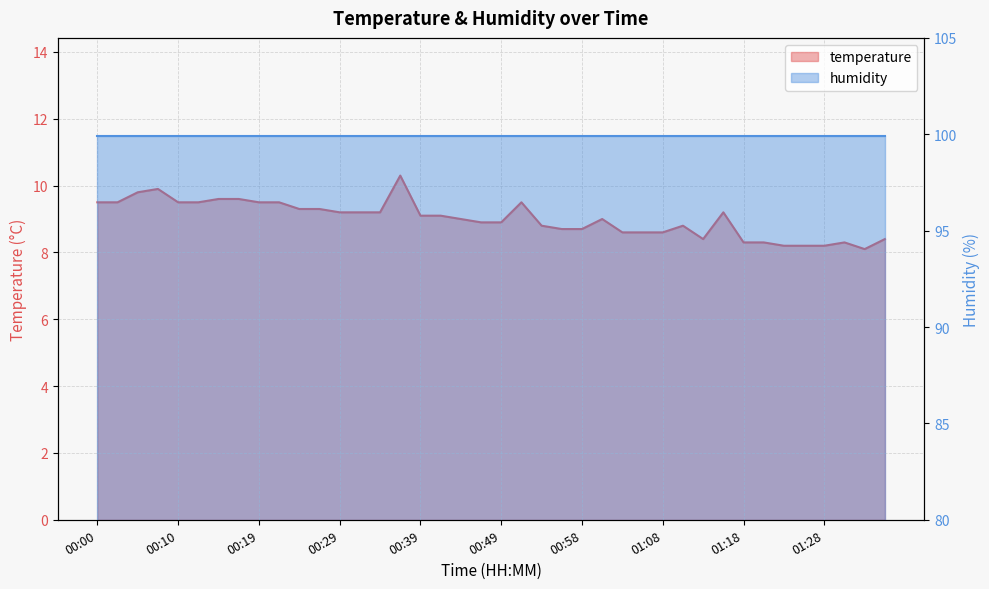

Rank the categories by value from lowest to highest.

01:33, 01:23, 01:25, 01:28, 01:18, 01:21, 01:30, 01:13, 01:35, 01:03, 01:06, 01:08, 00:56, 00:58, 00:54, 01:11, 00:46, 00:49, 00:44, 01:01, 00:39, 00:41, 00:29, 00:32, 00:34, 01:16, 00:24, 00:27, 00:00, 00:02, 00:10, 00:12, 00:19, 00:22, 00:51, 00:15, 00:17, 00:05, 00:07, 00:37